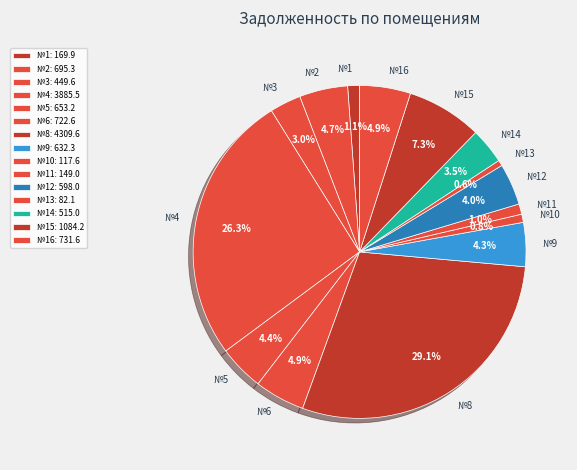

Is №3 the majority of the pie?

No